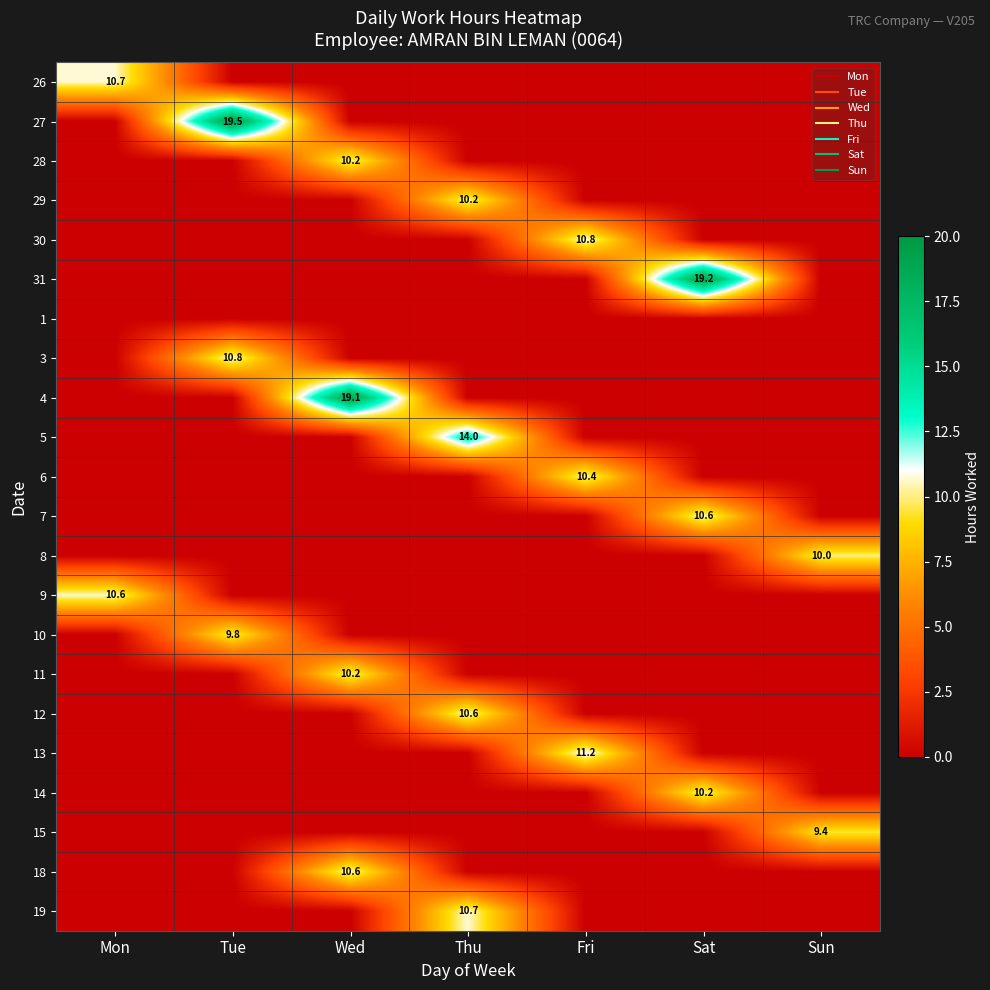

Rank the categories by 1 value from lowest to highest.

Mon, Tue, Wed, Thu, Fri, Sat, Sun